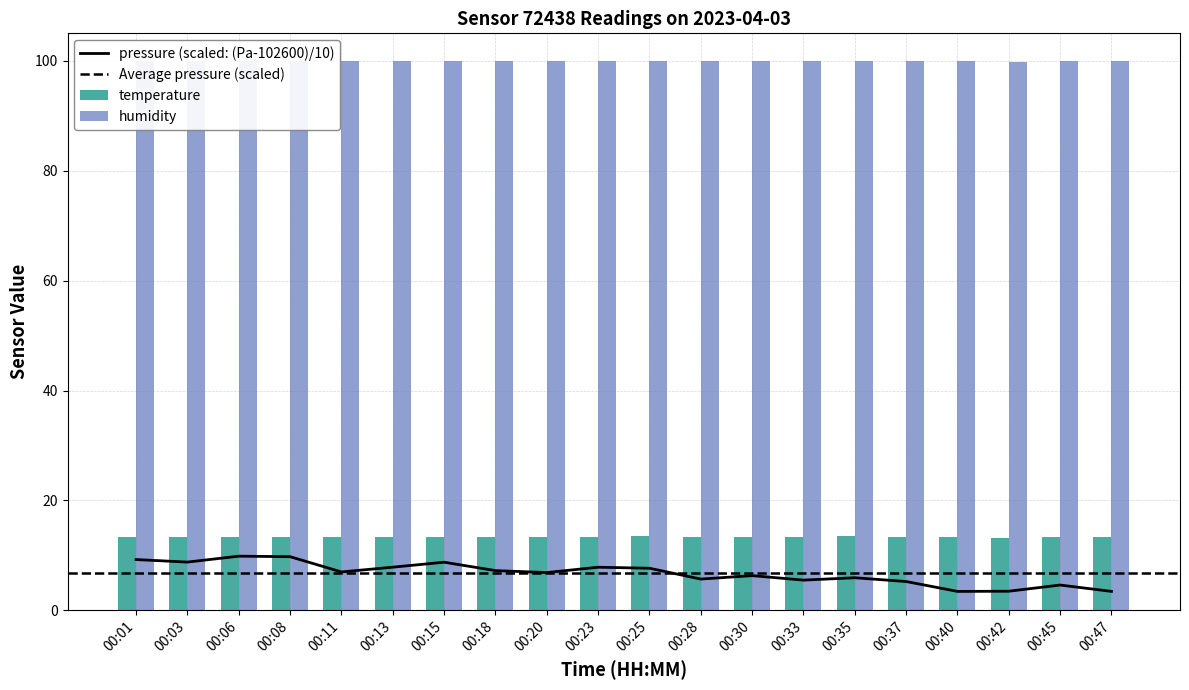

What is the value of the pressure bar at the 4th from the left?

9.8